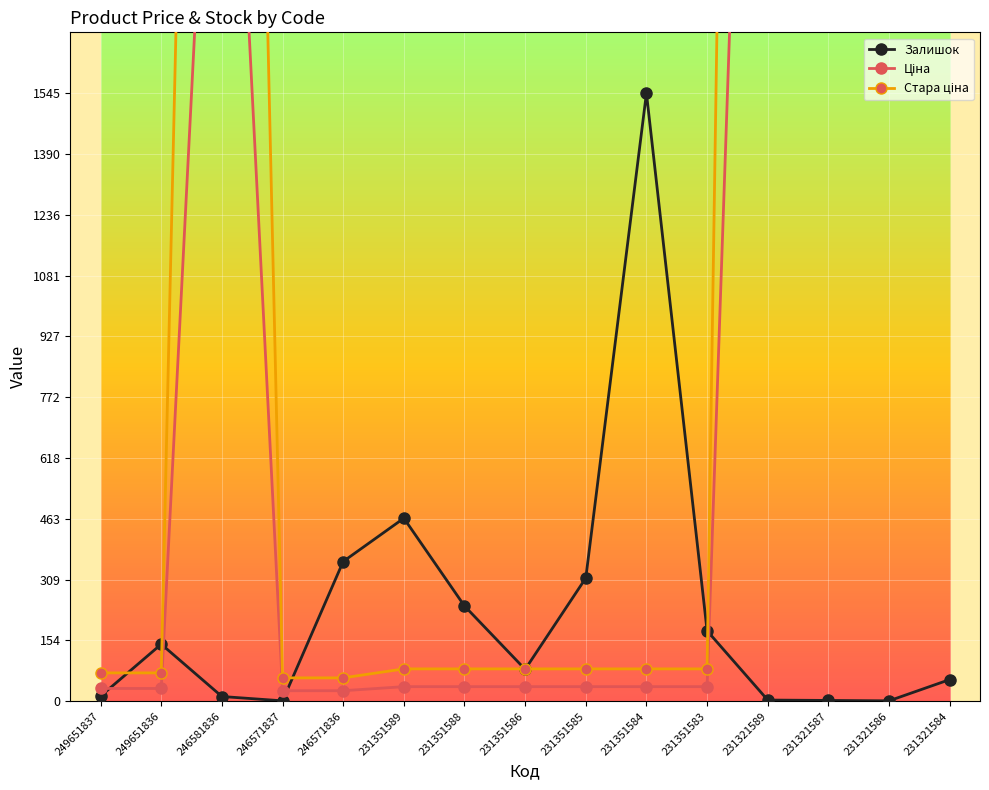

How many lines are shown in the chart?

3